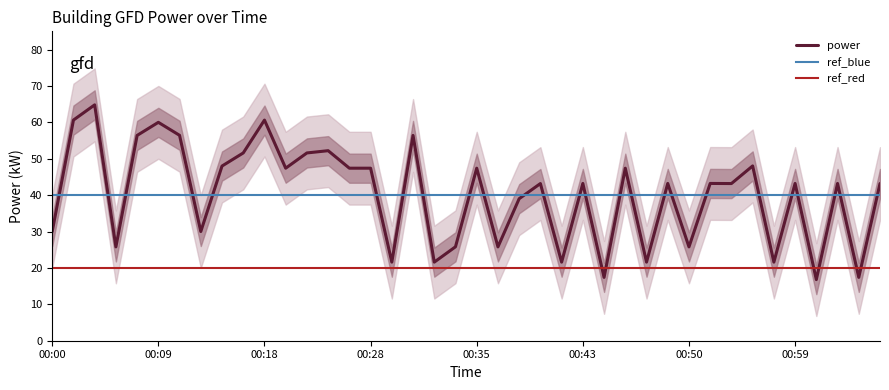

Reading left to right, what are all the values shown in this chart?

30.0	60.6	64.8	25.8	56.4	60.0	56.4	30.0	48.0	51.6	60.6	47.4	51.6	52.2	47.4	47.4	21.6	56.4	21.6	25.8	47.4	25.8	39.0	43.2	21.6	43.2	17.4	47.4	21.6	43.2	25.8	43.2	43.2	48.0	21.6	43.2	16.8	43.2	17.4	43.2